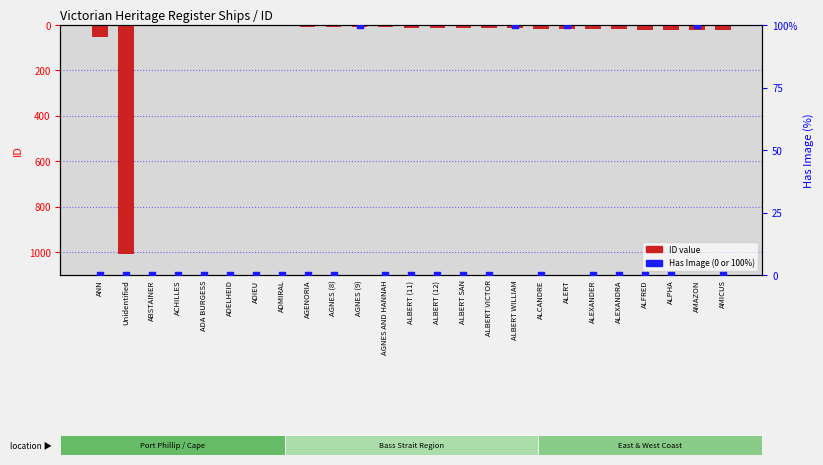

Is the value of ID (negated) at ALCANDRE greater than the value of Has Image (%) at ACHILLES?

No